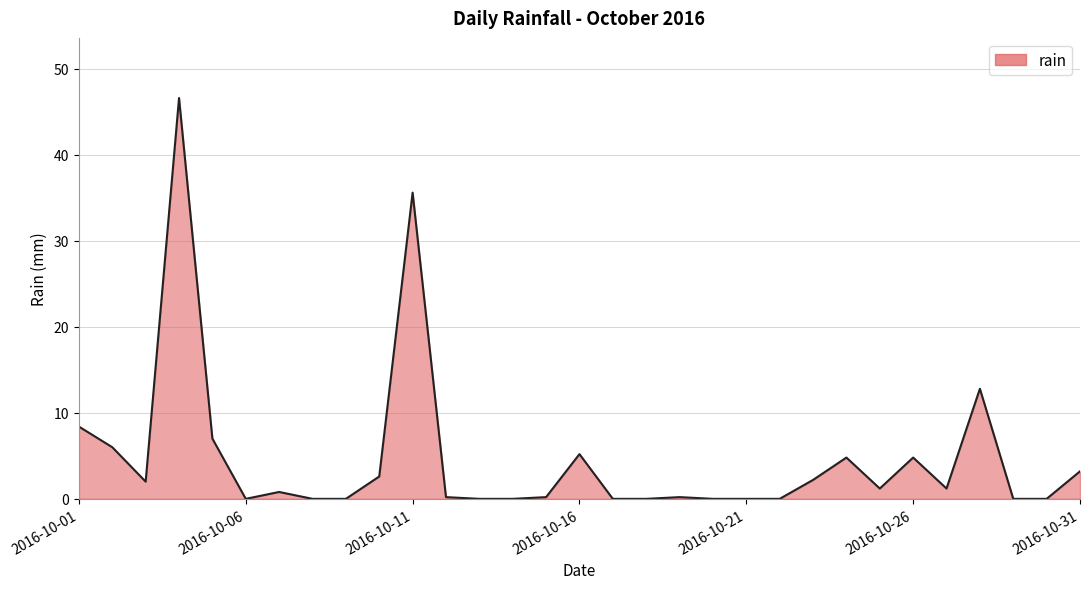

What is the average value?

4.7